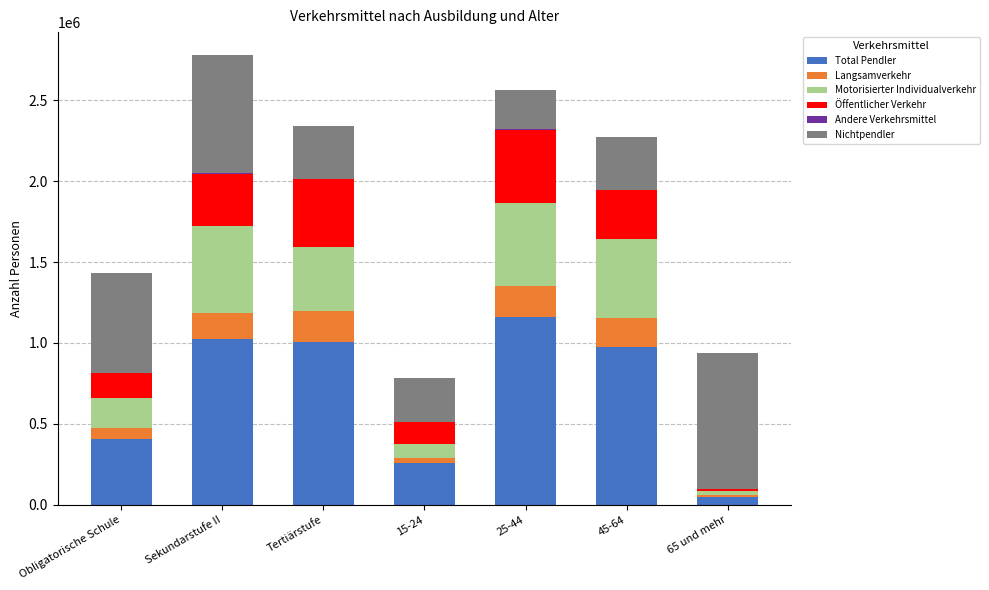

The Total Pendler series shows 1608366.7 at Tertiärstufe. True or false?

False